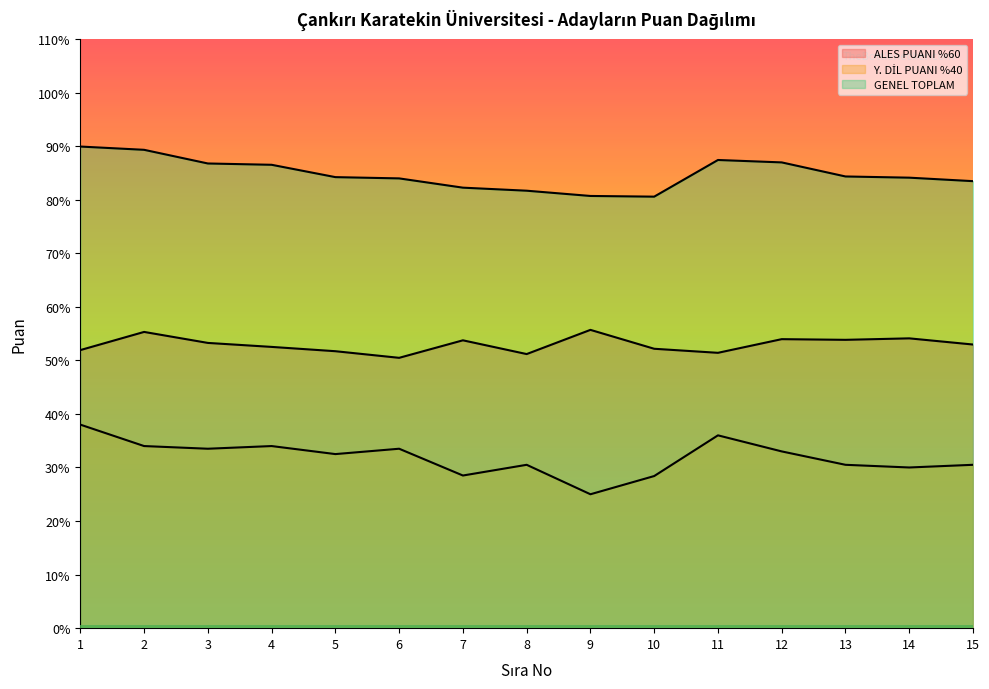

What is the total value across all series at 6?

167.9